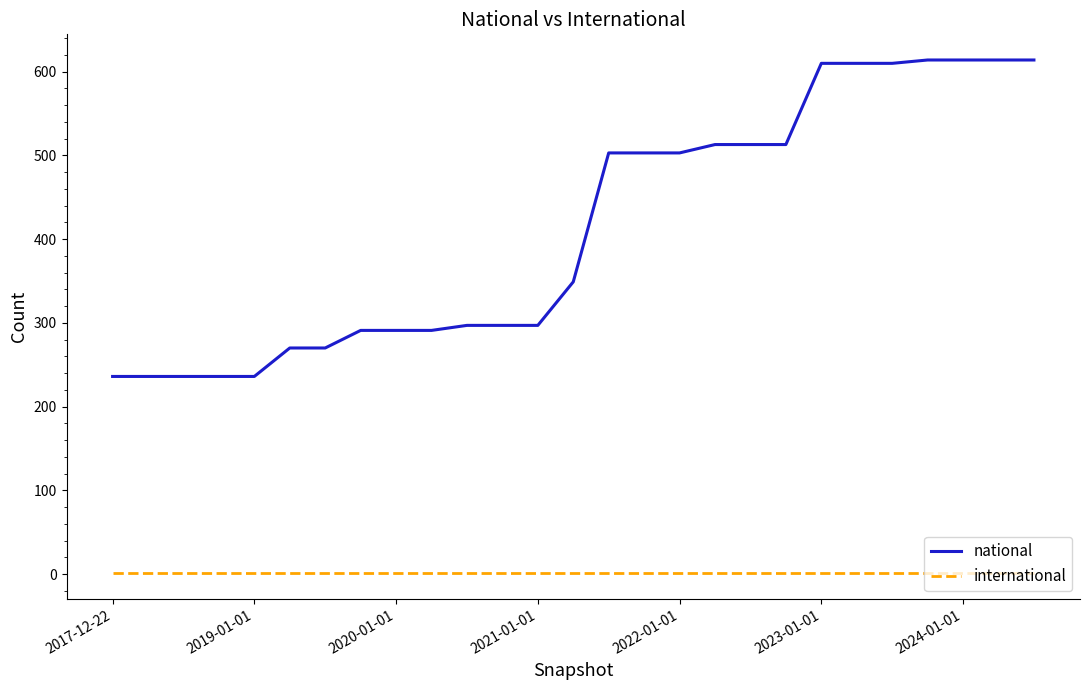

What is the difference between the second highest and minimum values in the national series?

378